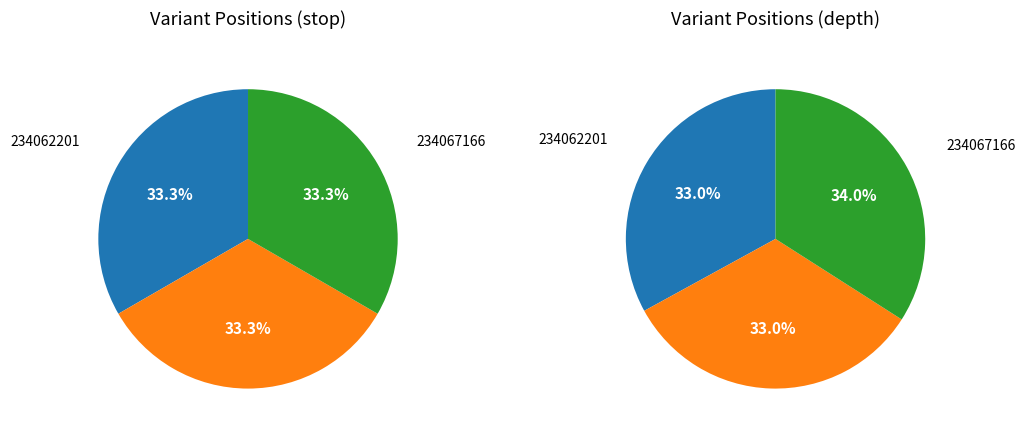

Approximately how many times larger is the value at 234062201 compared to 234067166?

1.0